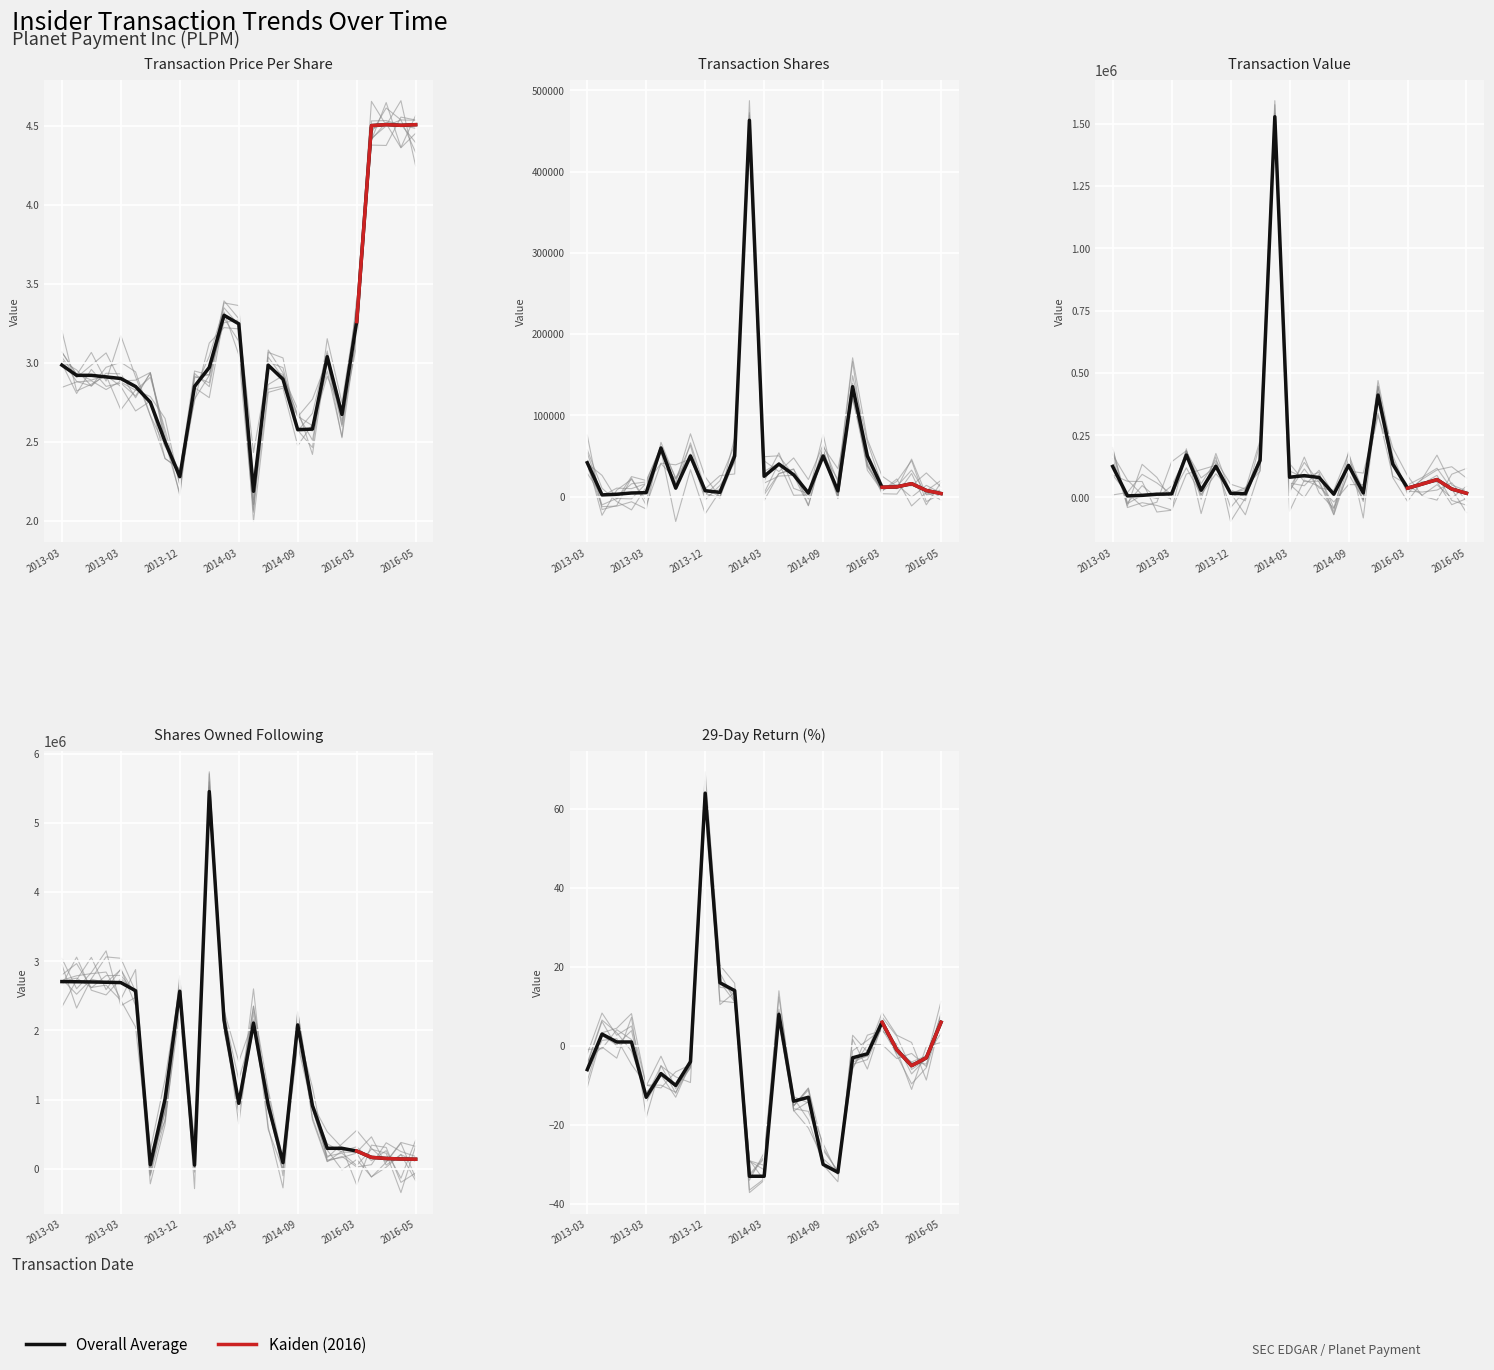

True or false: transactionPricePerShare has more than 0 interior local peaks.

True